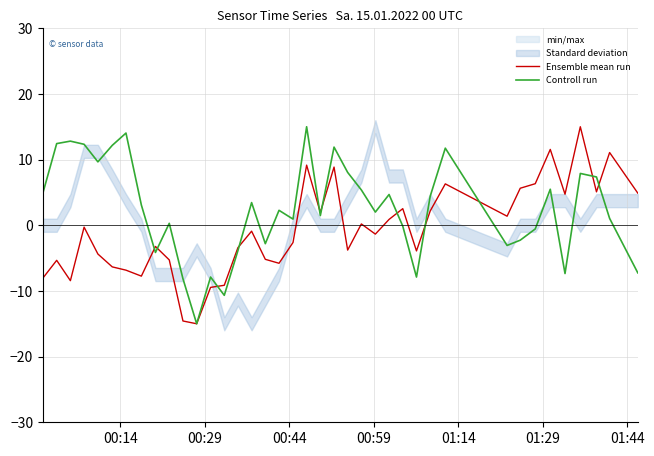

In Controll run, how many points are higher than both neighbors (excluding endpoints)?

12